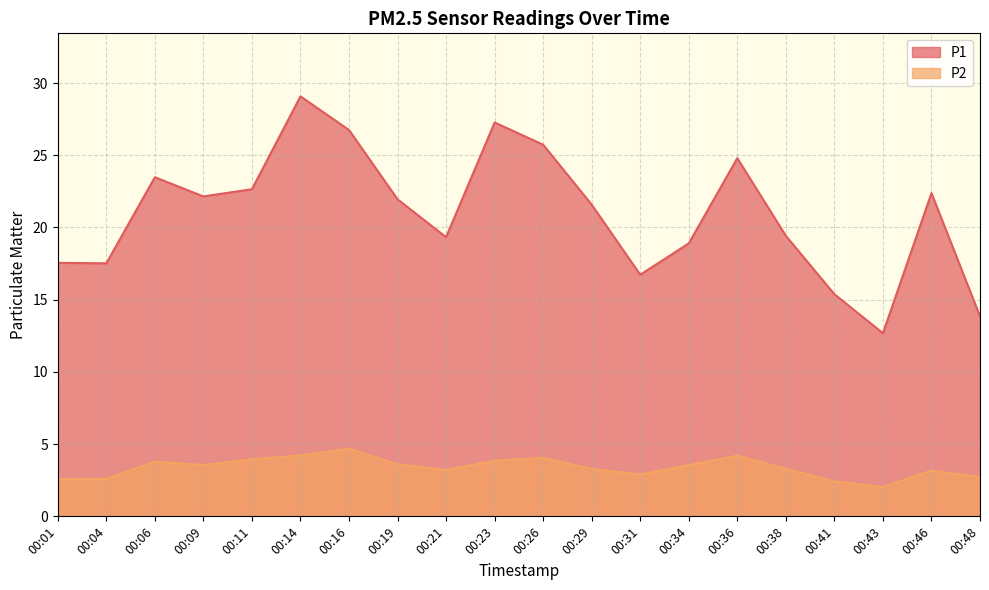

What are all the series names shown in the legend?

P1, P2